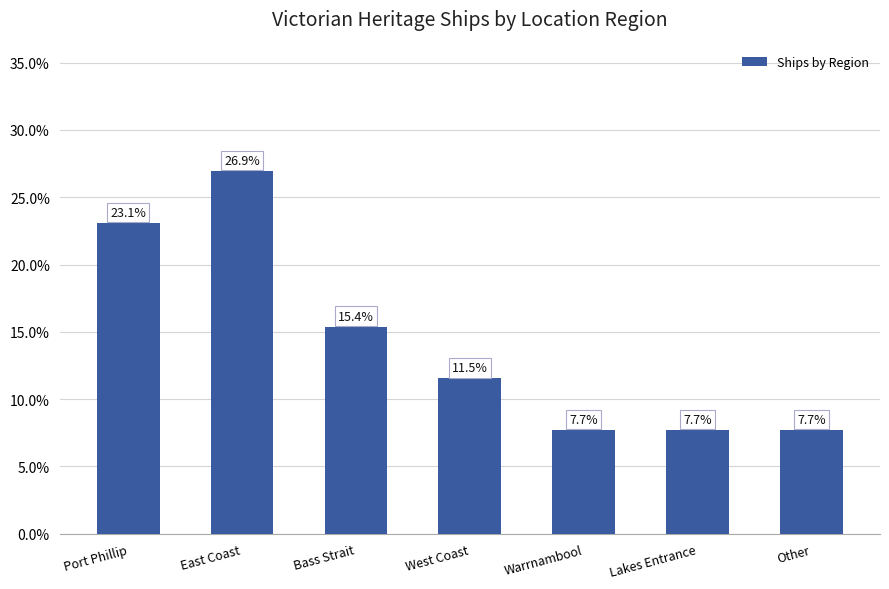

Reading left to right, transcribe all the data shown in this chart.

23.1	26.9	15.4	11.5	7.7	7.7	7.7